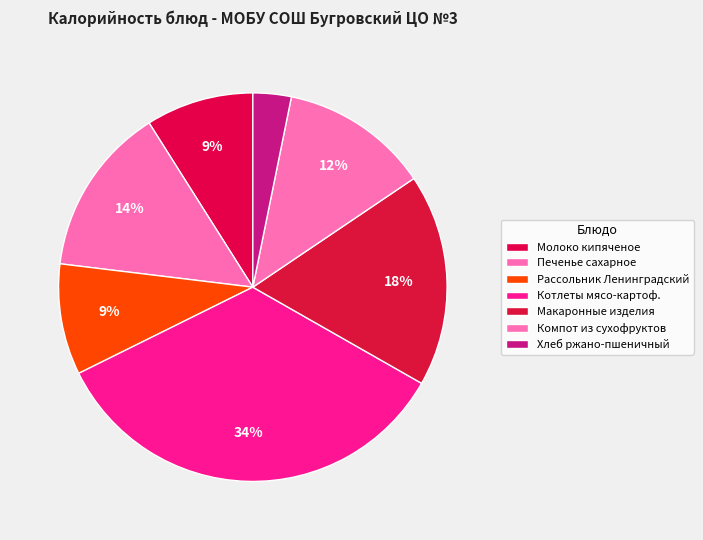

Is there a majority slice in this chart?

No